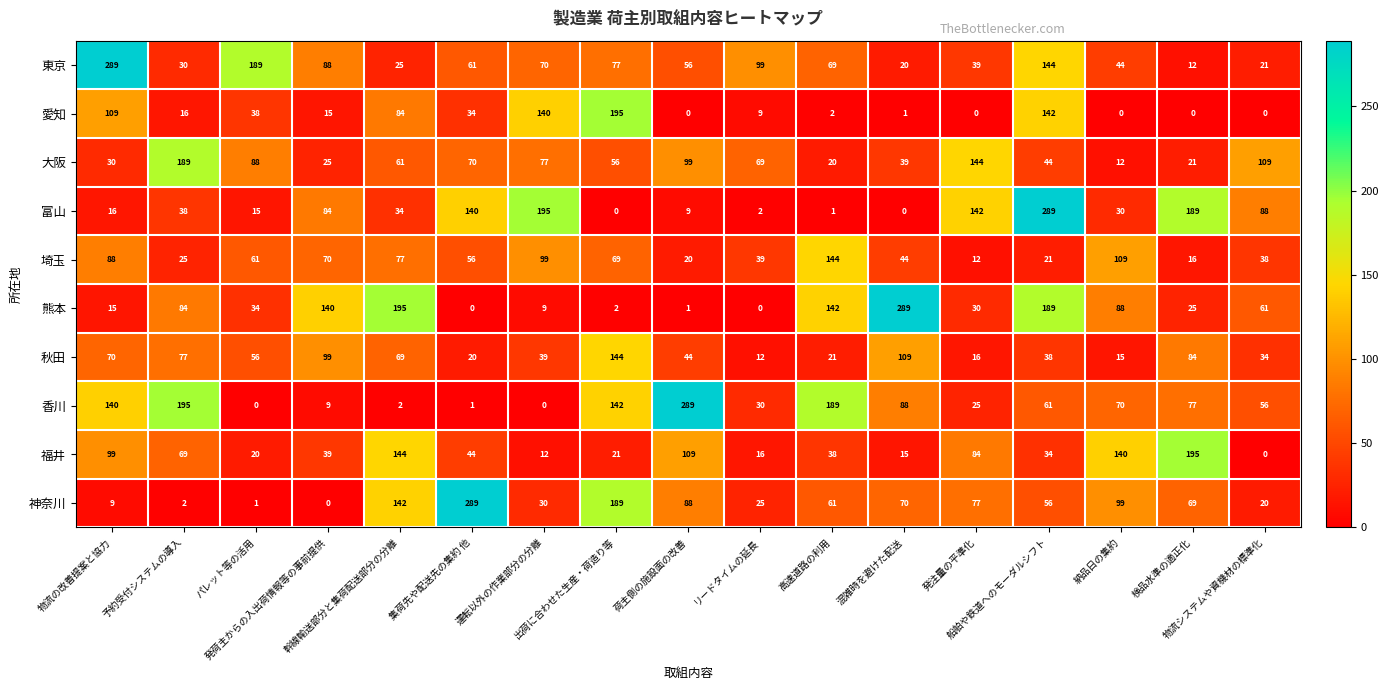

Which series has the largest total across all categories?

香川